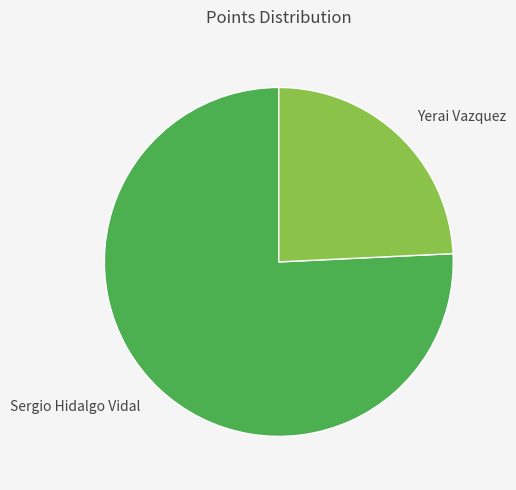

Rank the categories by value from highest to lowest.

Sergio Hidalgo Vidal, Yerai Vazquez